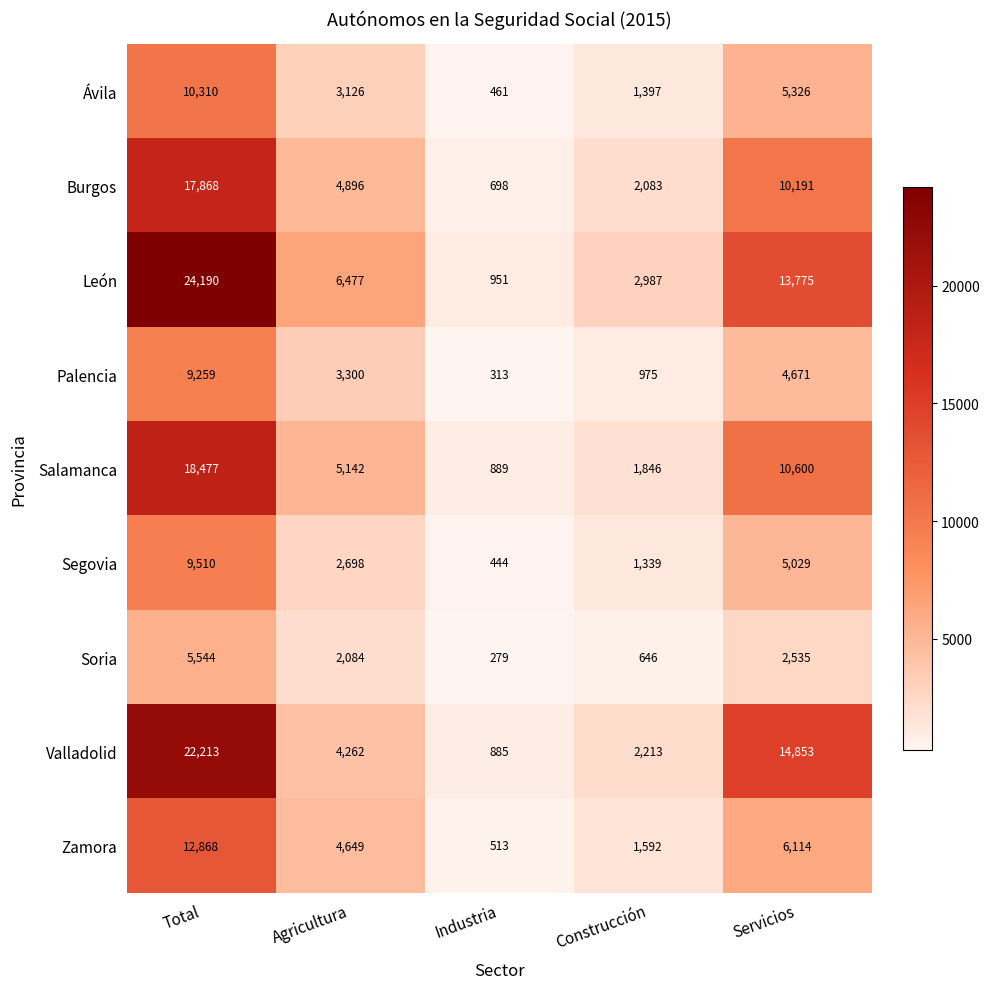

What is the spread (max minus min) of values at Total?

18646